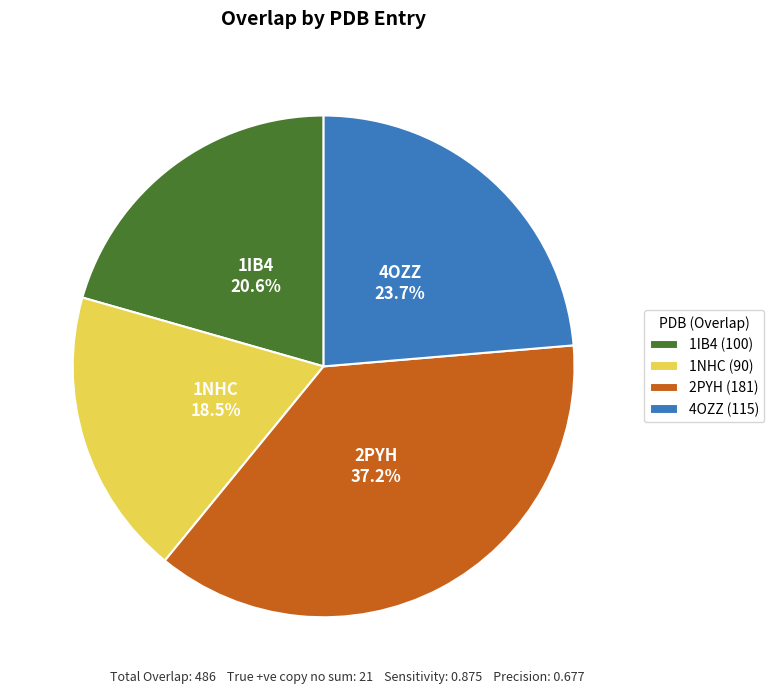

To the nearest percent, what is the average slice percentage?

25%